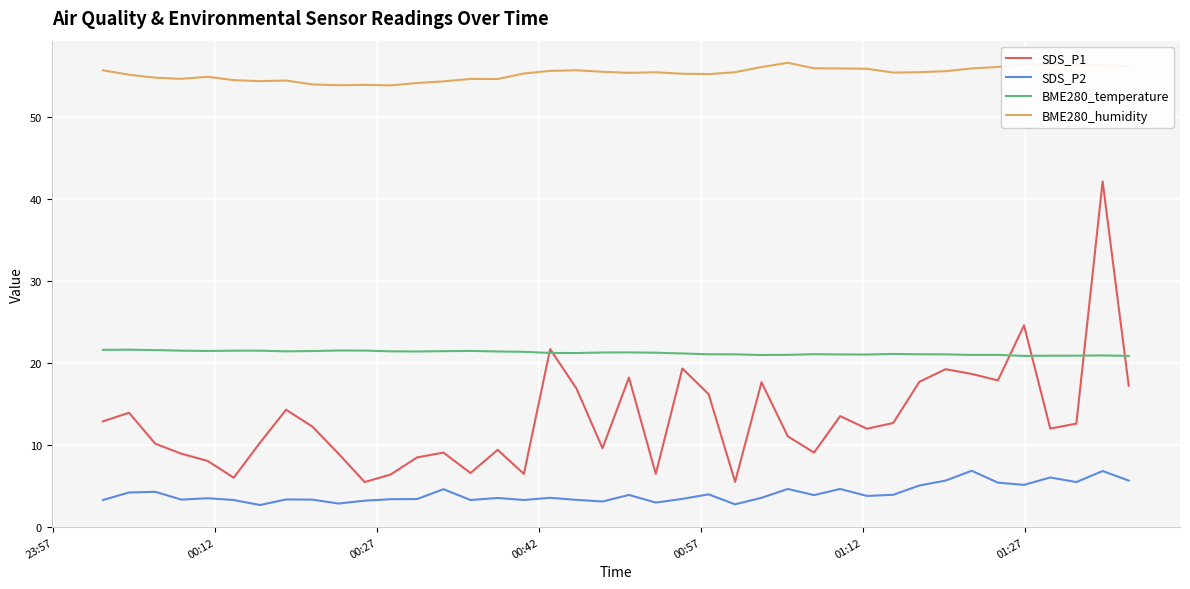

How many interior local valleys does the SDS_P1 series have?

11